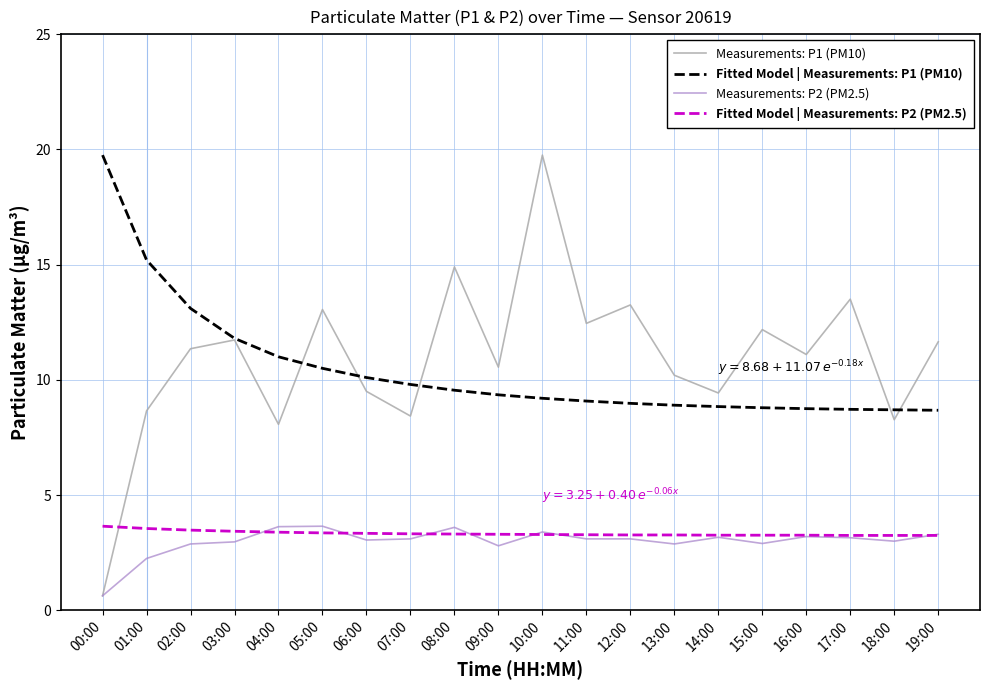

Which label corresponds to the smallest value in the chart?

00:00